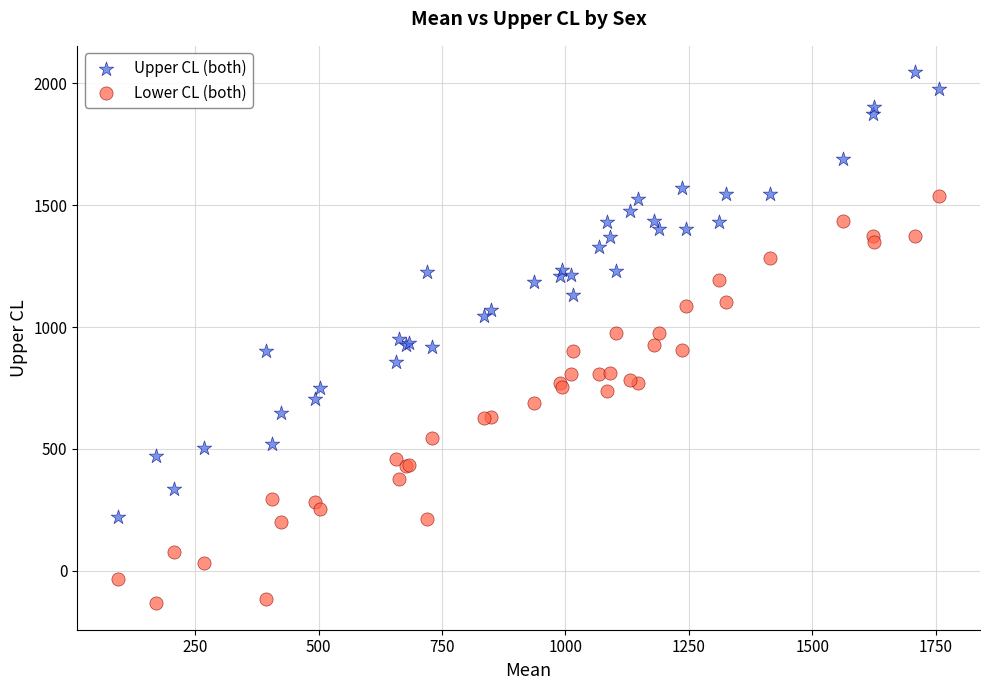

Which series has the largest Y range (max minus min)?

Upper CL (both)